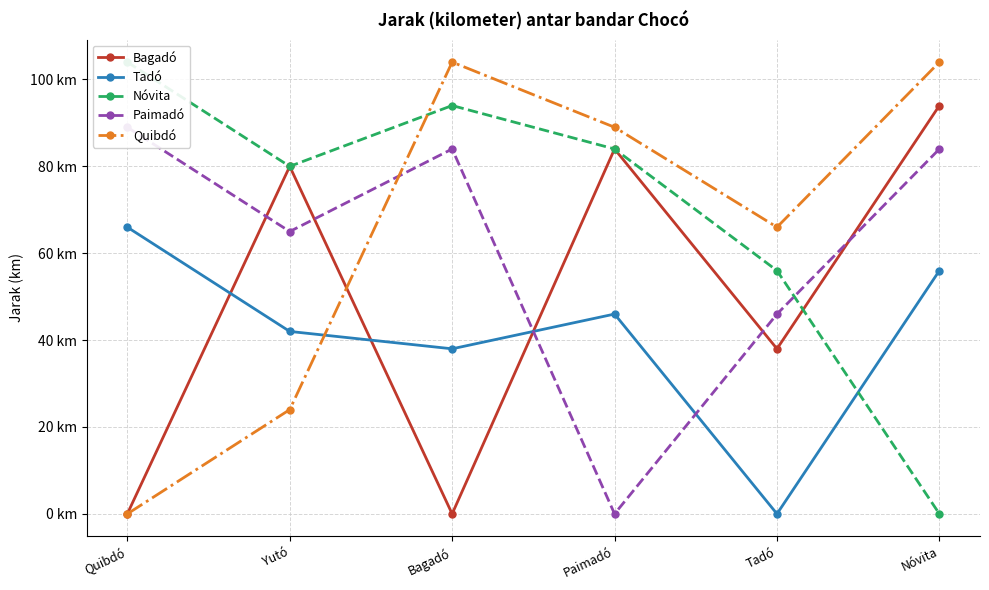

Between which two adjacent categories do Quibdó and Paimadó first intersect?

Yutó and Bagadó